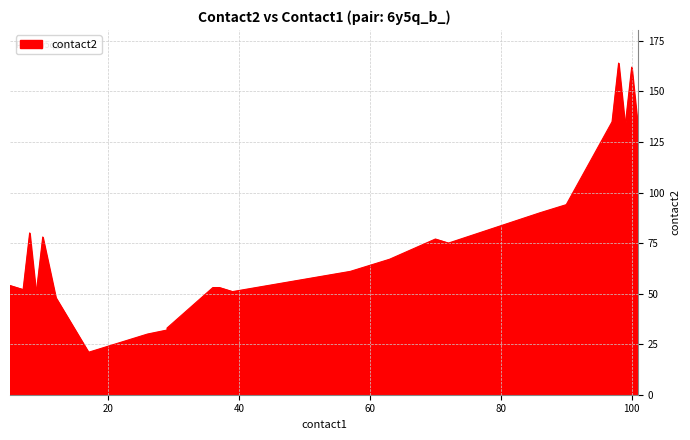

Rank the categories by value from highest to lowest.

98, 100, 97, 99, 101, 90, 89, 88, 87, 86, 8, 10, 70, 72, 63, 62, 61, 60, 59, 58, 57, 5, 36, 37, 7, 39, 9, 12, 29, 29, 26, 25, 24, 23, 22, 21, 20, 19, 18, 17